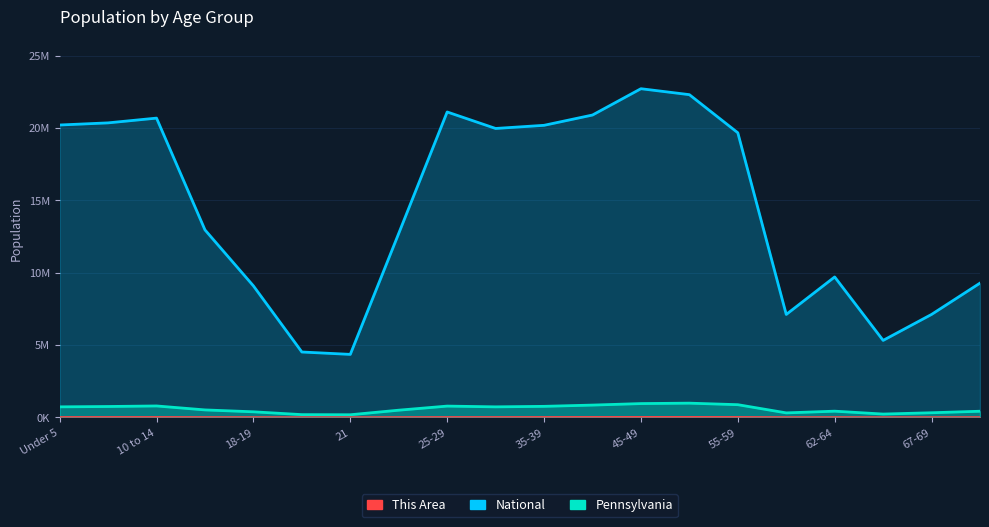

Is the value of National at 21 greater than the value of Pennsylvania at 70-74?

Yes